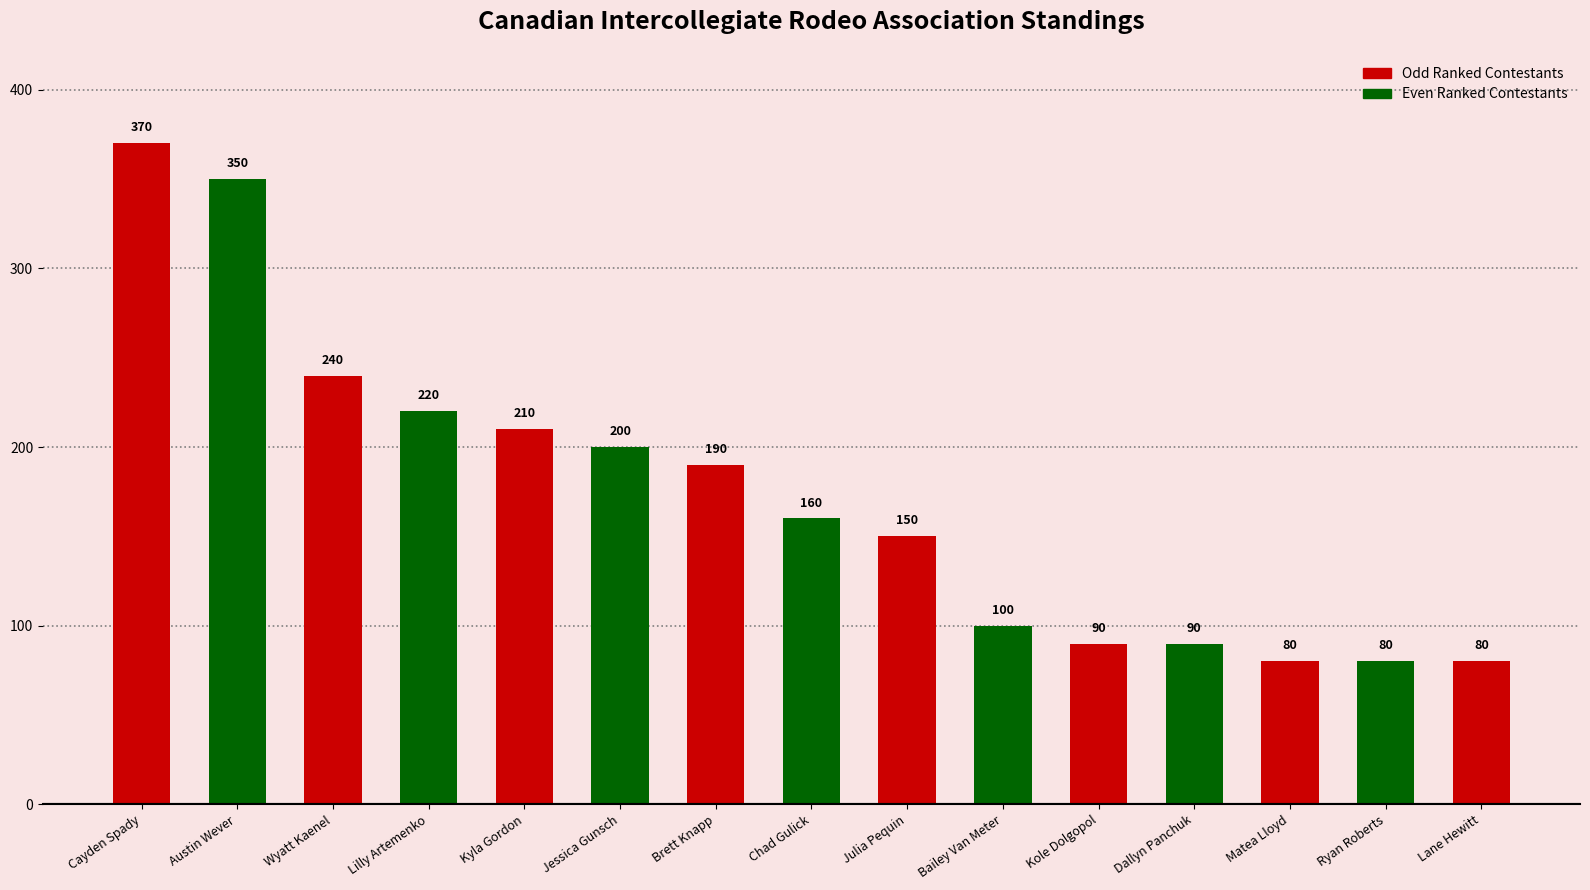

Which category has the lowest value across all series?

Matea Lloyd - AB College of Massage